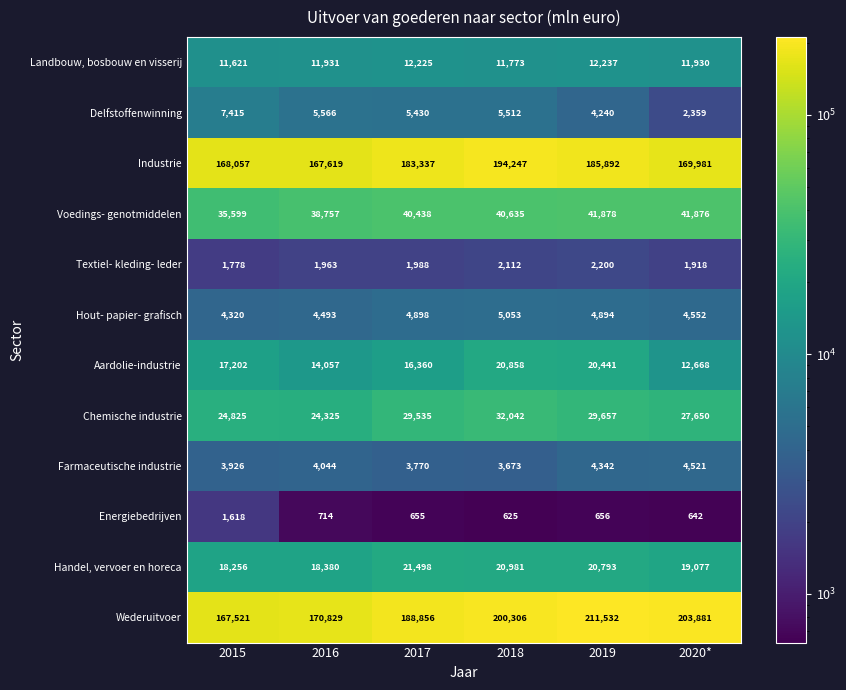

At how many categories does at least one series exceed 18129?

6